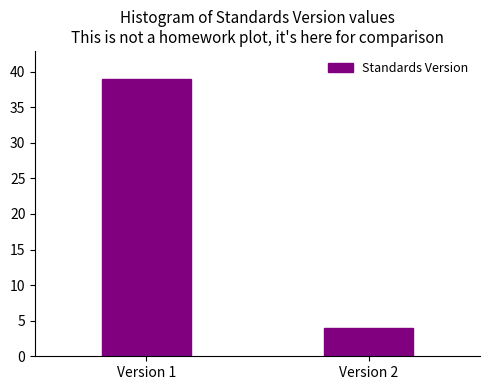

Reading left to right, list all the values displayed in this chart.

39	4